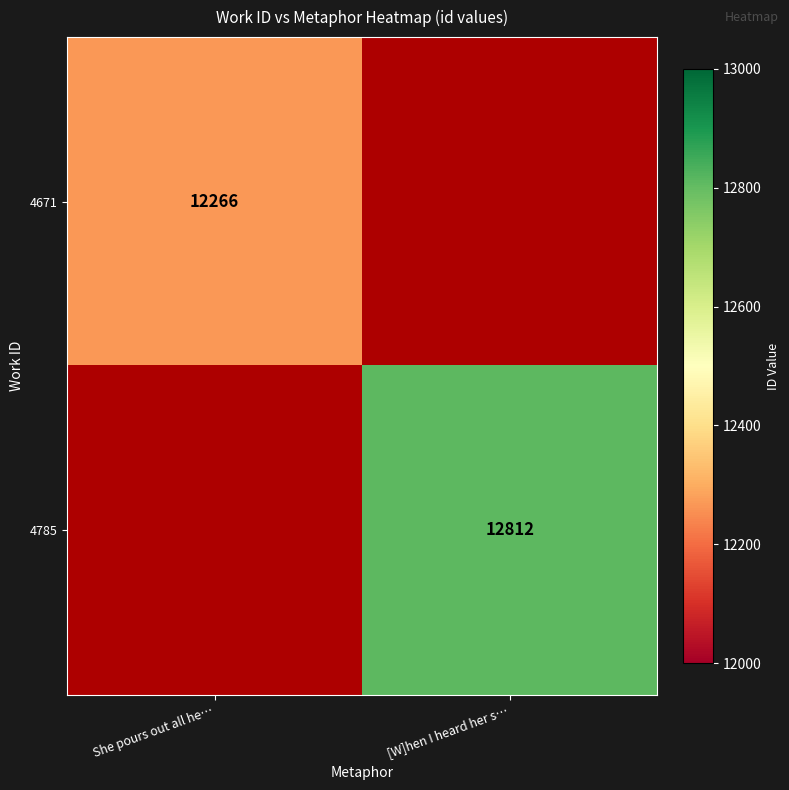

At which category is the sum across all series the highest?

[W]hen I heard her s…